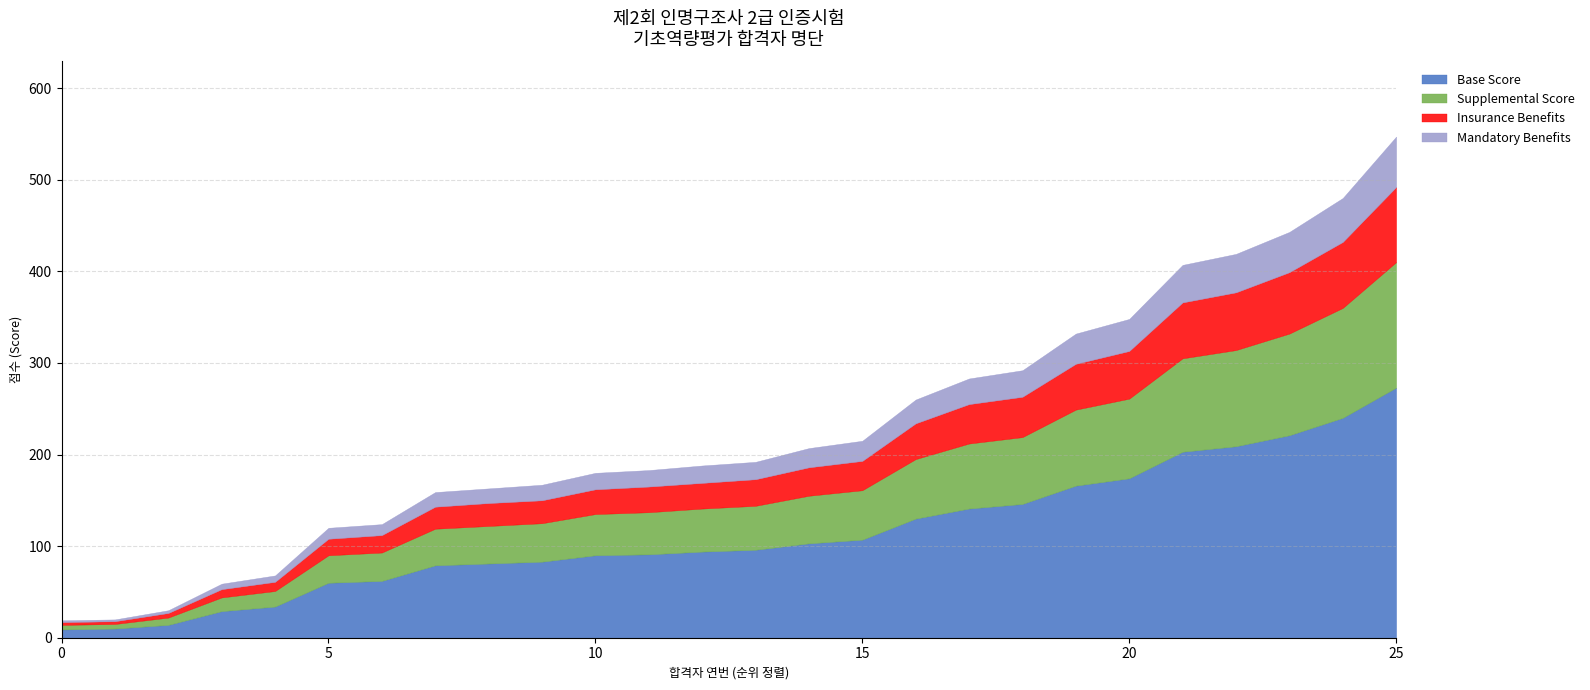

At which category is the sum across all series the highest?

25